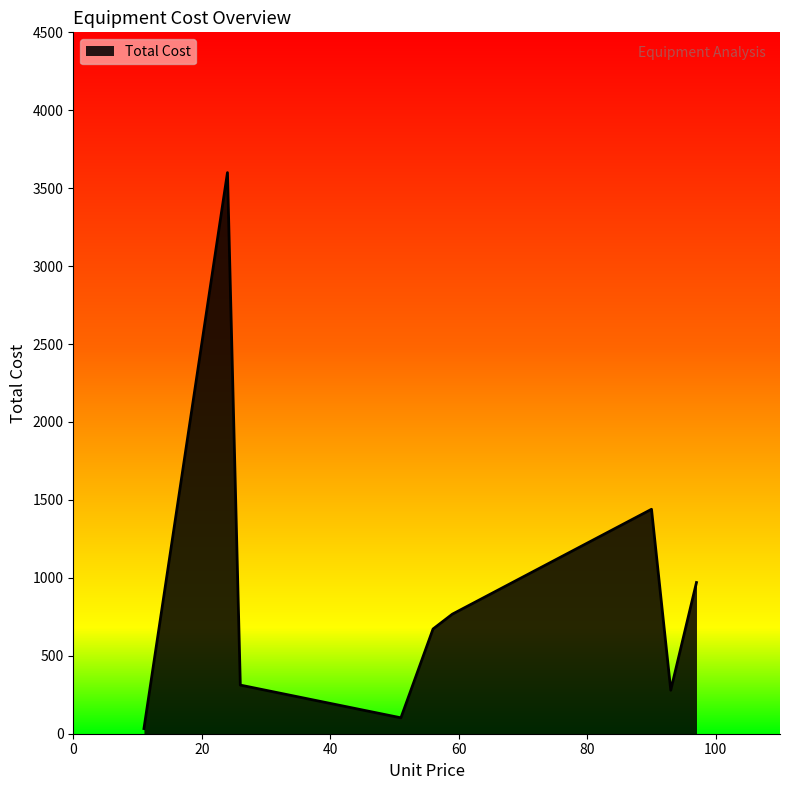

True or false: there are more than 1 points higher than both neighbors.

True